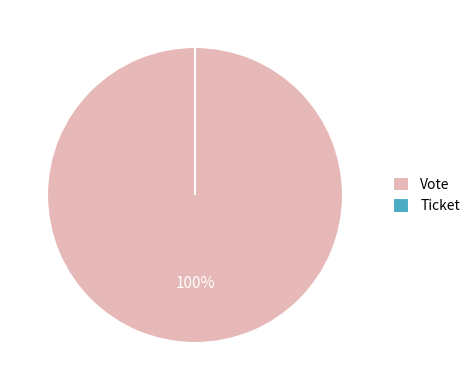

Rank the categories by value from highest to lowest.

Vote, Ticket